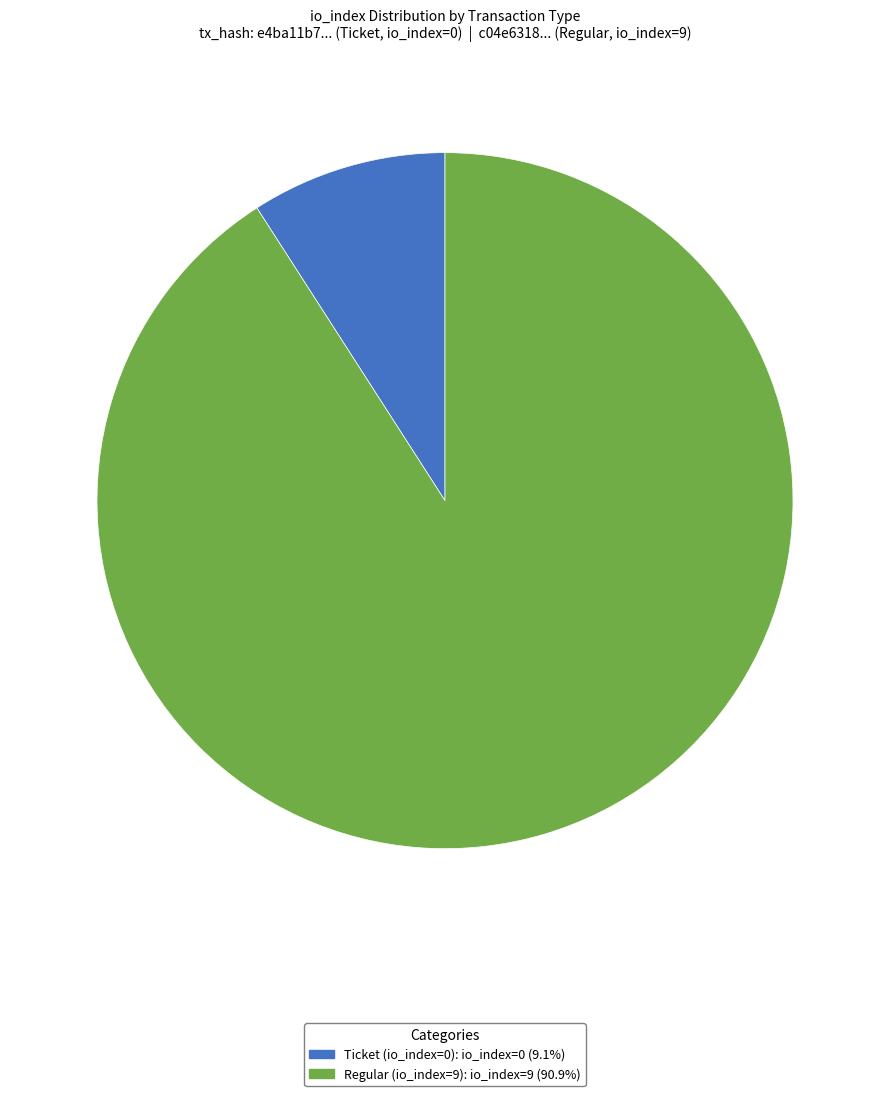

Does Regular (io_index=9) represent more than half of the total?

Yes